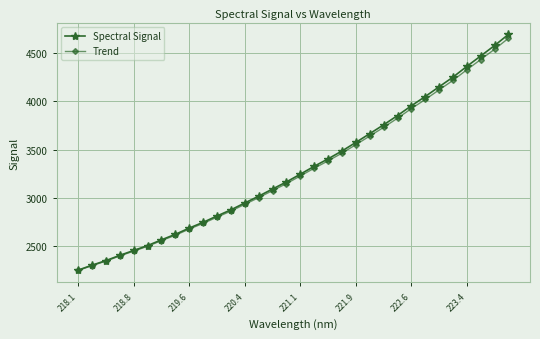

True or false: Trend has more than 2 interior local peaks.

False